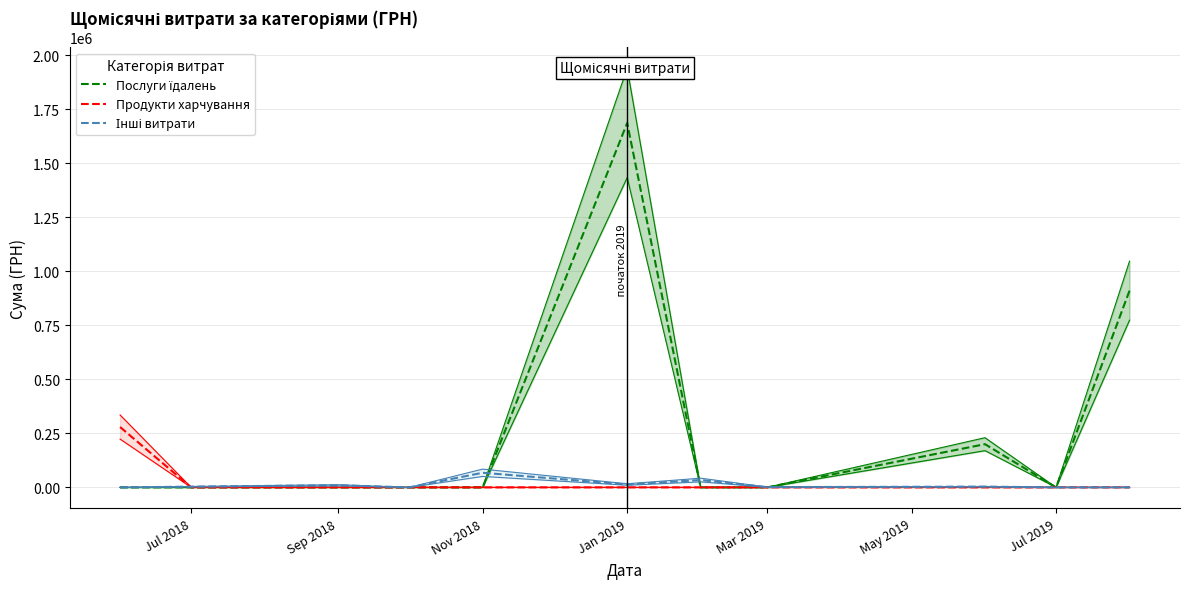

What is the sum of all Продукти харчування values?

279171.5